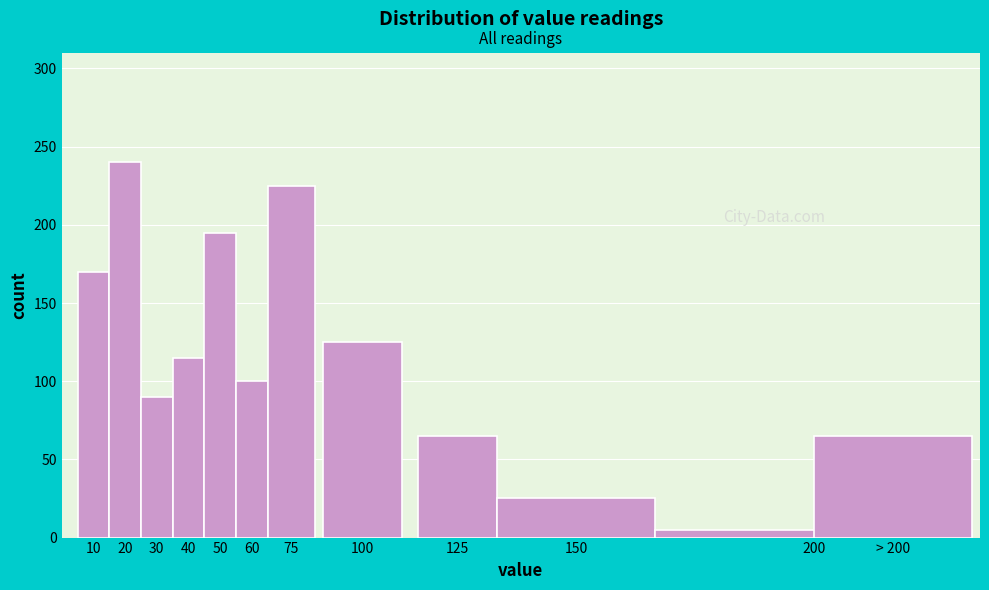

Reading right to left, extract all data points from this chart.

> 200=65	200=5	150=25	125=65	100=125	75=225	60=100	50=195	40=115	30=90	20=240	10=170